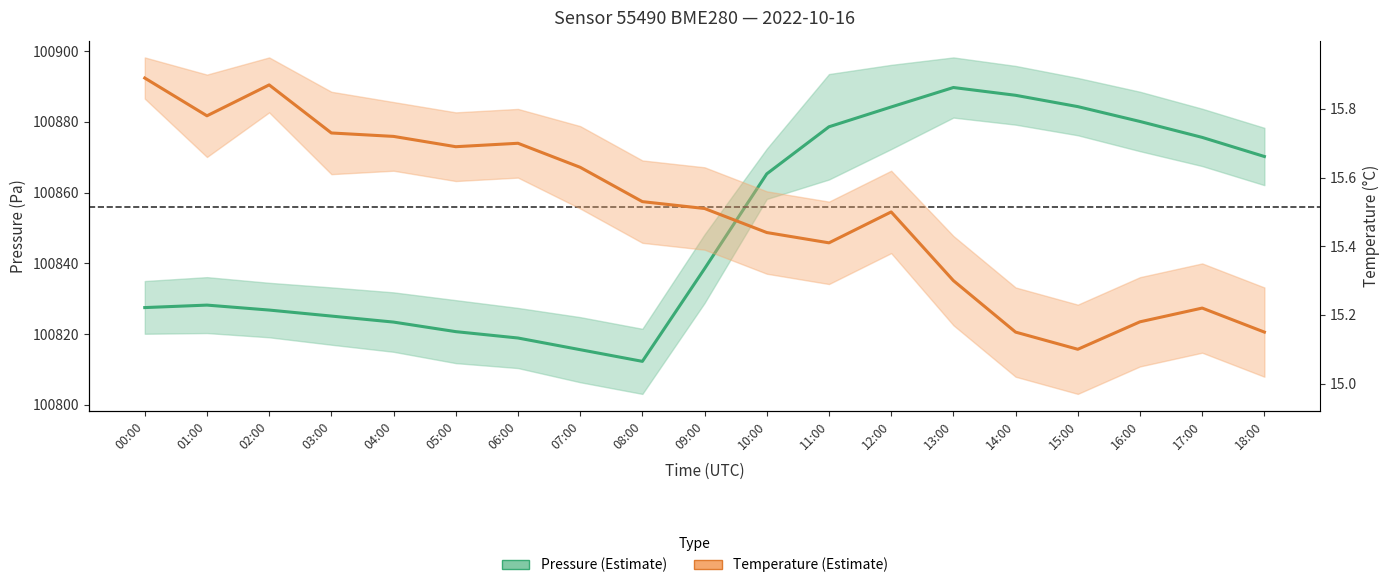

What is the approximate value of Temperature (°C) at 02:00?

15.9